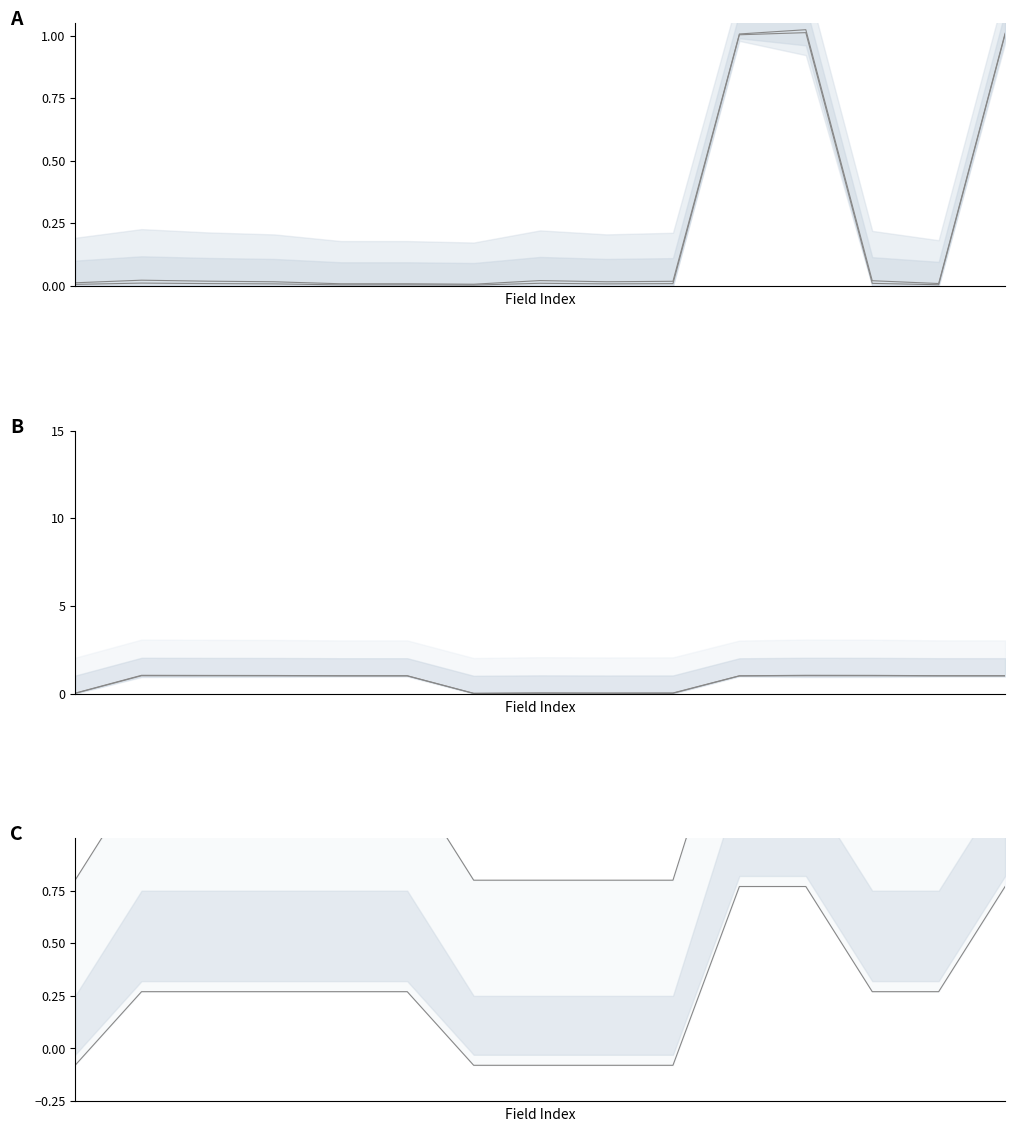

At how many categories does at least one series exceed 0?

15